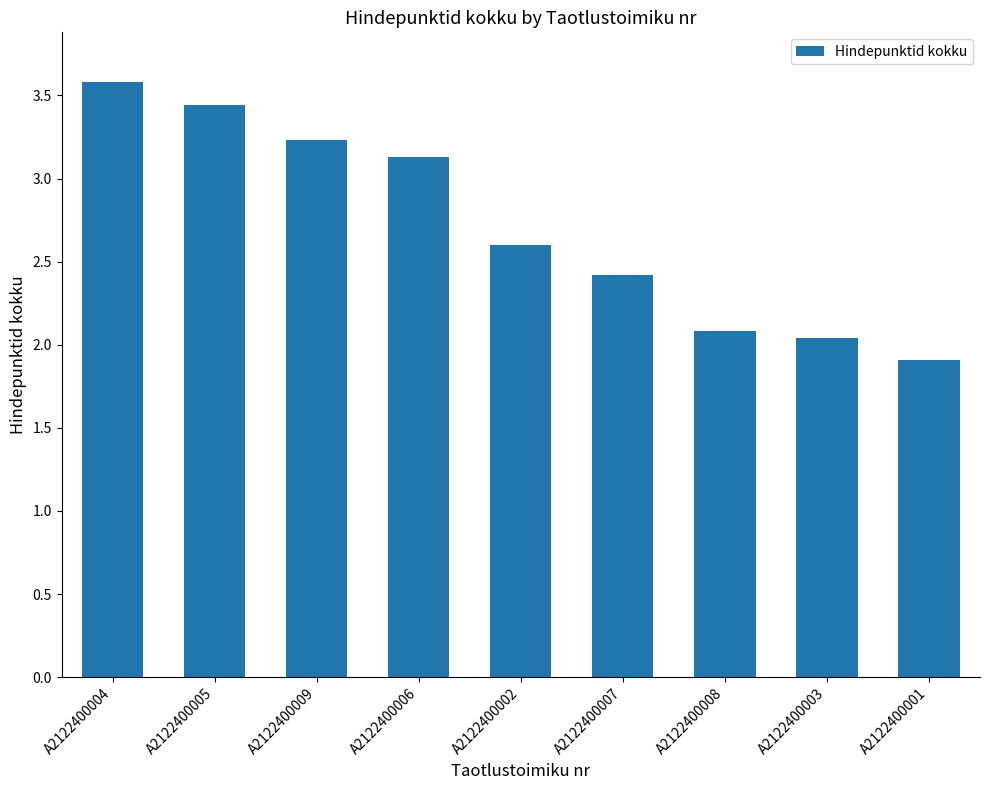

Rank the categories by value from highest to lowest.

A2122400004, A2122400005, A2122400009, A2122400006, A2122400002, A2122400007, A2122400008, A2122400003, A2122400001